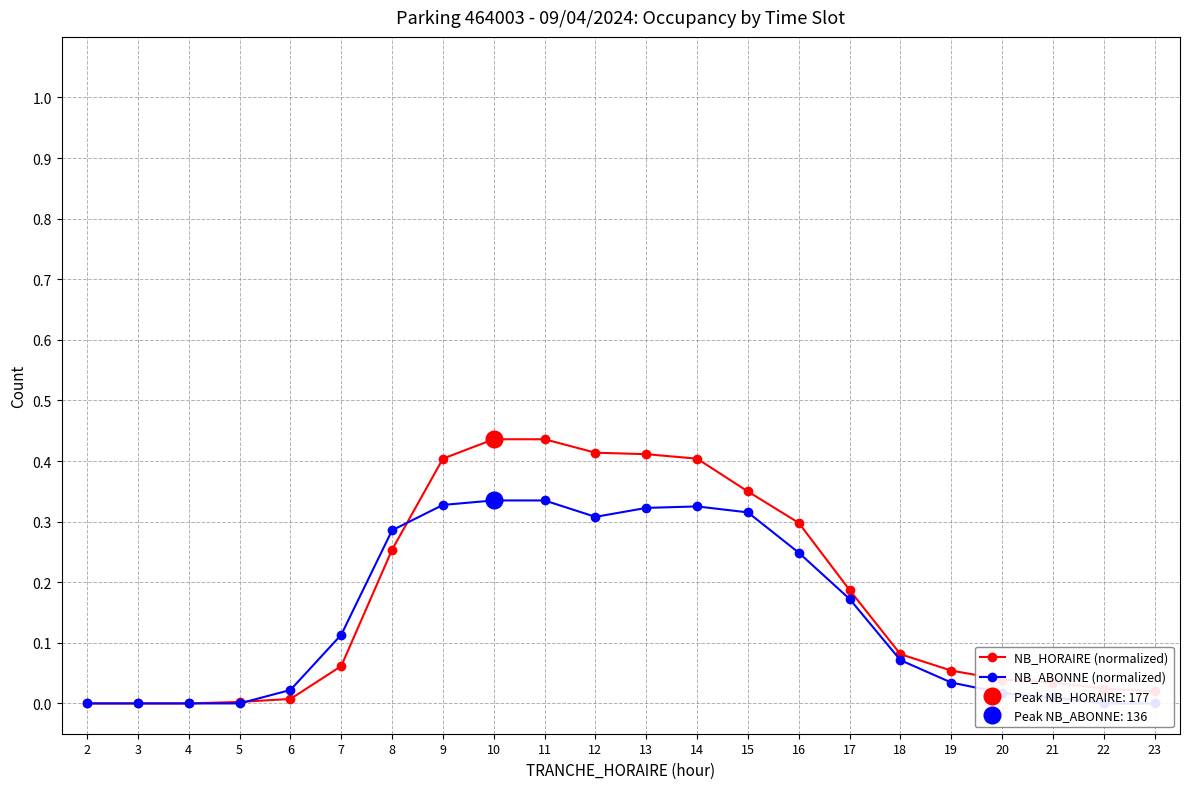

List the series in order of their overall mean, highest first.

NB_HORAIRE (normalized), NB_ABONNE (normalized)